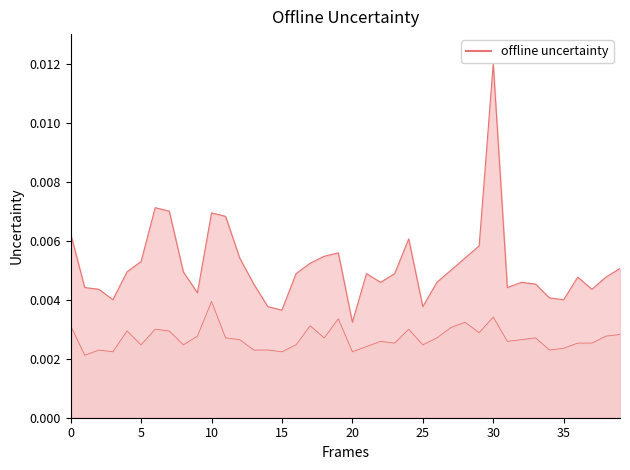

True or false: P2 and P1 cross at least once.

False